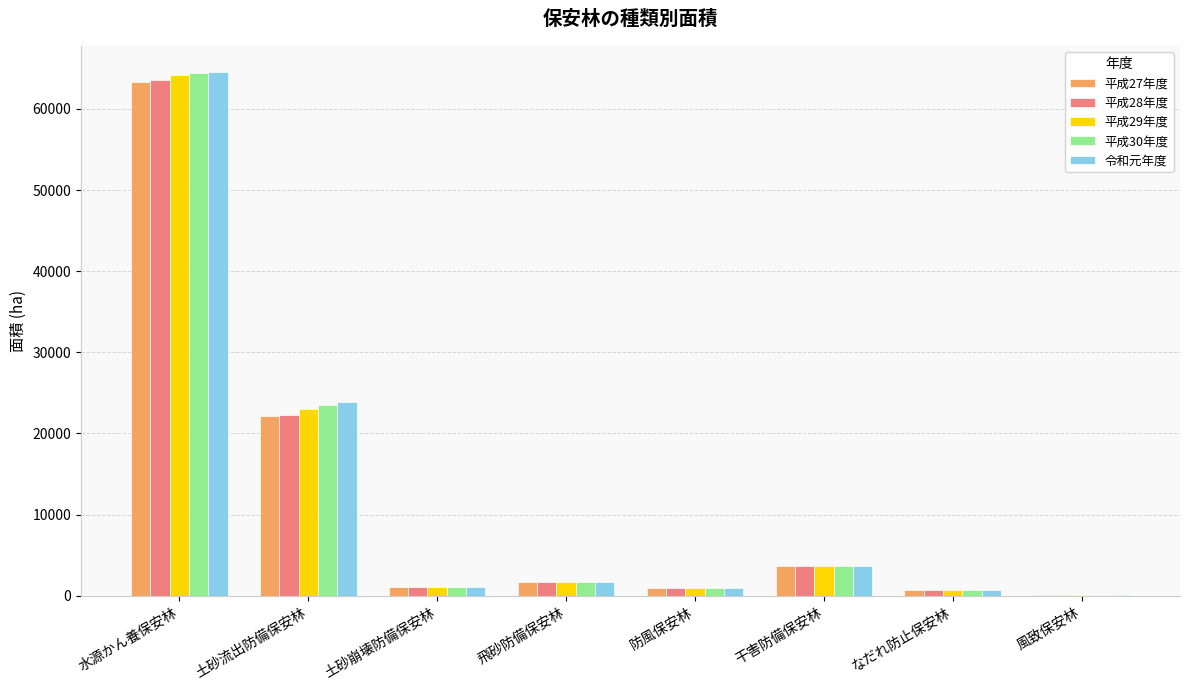

Is the value of 平成29年度 at 土砂崩壊防備保安林 greater than the value of 平成27年度 at 土砂流出防備保安林?

No